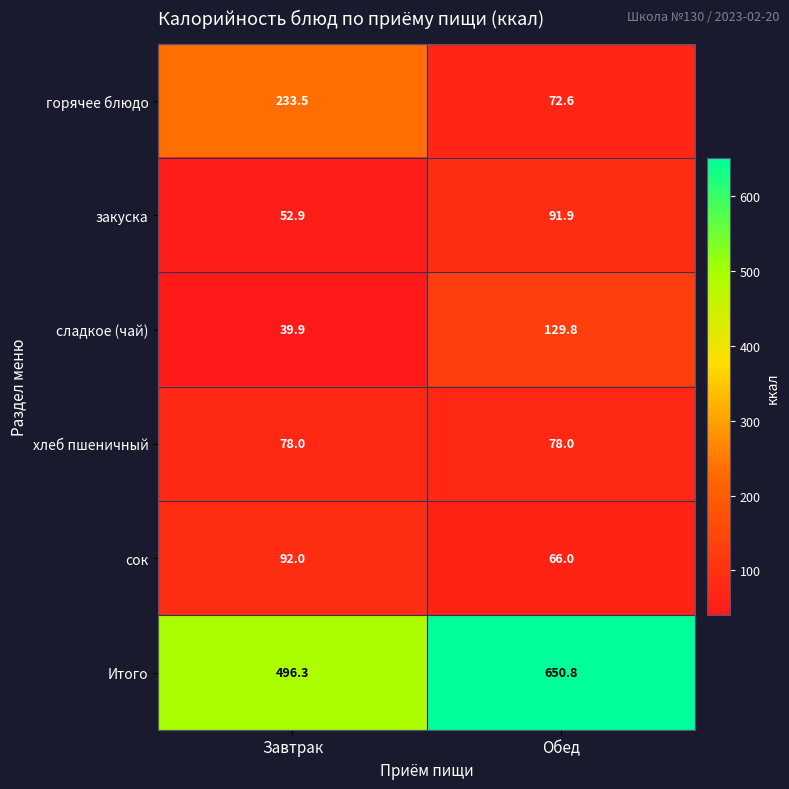

Reading left to right, transcribe all the data shown in this chart.

горячее блюдо: 233.5	72.6
закуска: 52.9	91.9
сладкое (чай): 39.9	129.8
хлеб пшеничный: 78.0	78.0
сок: 92.0	66.0
Итого: 496.3	650.8